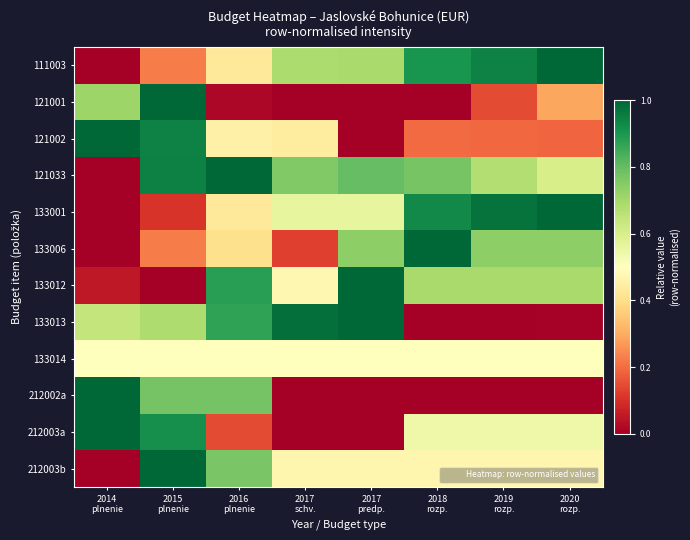

Between 2017 schv. and 2019 rozp., which series saw the biggest shift?

133013